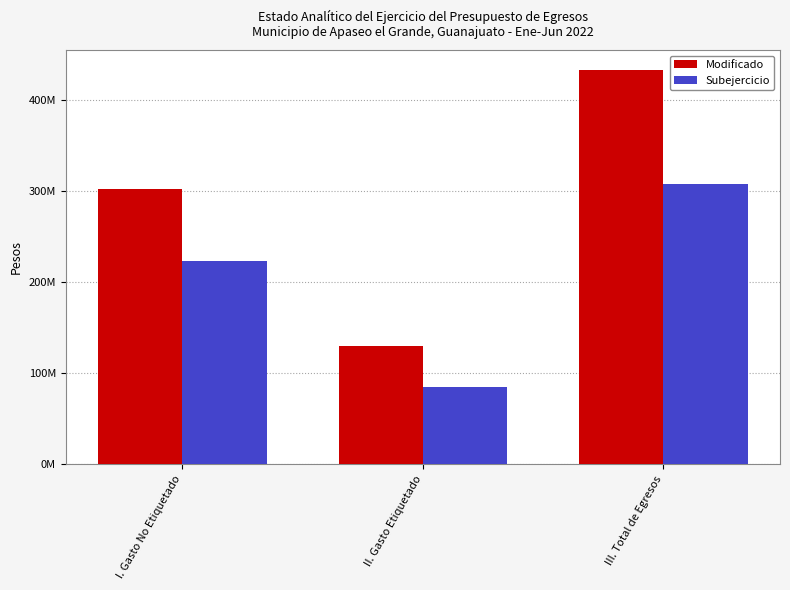

Reading right to left, list all the values displayed in this chart.

Modificado: III. Total de Egresos=433620492.0	II. Gasto Etiquetado=130525967.3	I. Gasto No Etiquetado=303094524.7
Subejercicio: III. Total de Egresos=308053413.5	II. Gasto Etiquetado=85105602.0	I. Gasto No Etiquetado=222947811.6